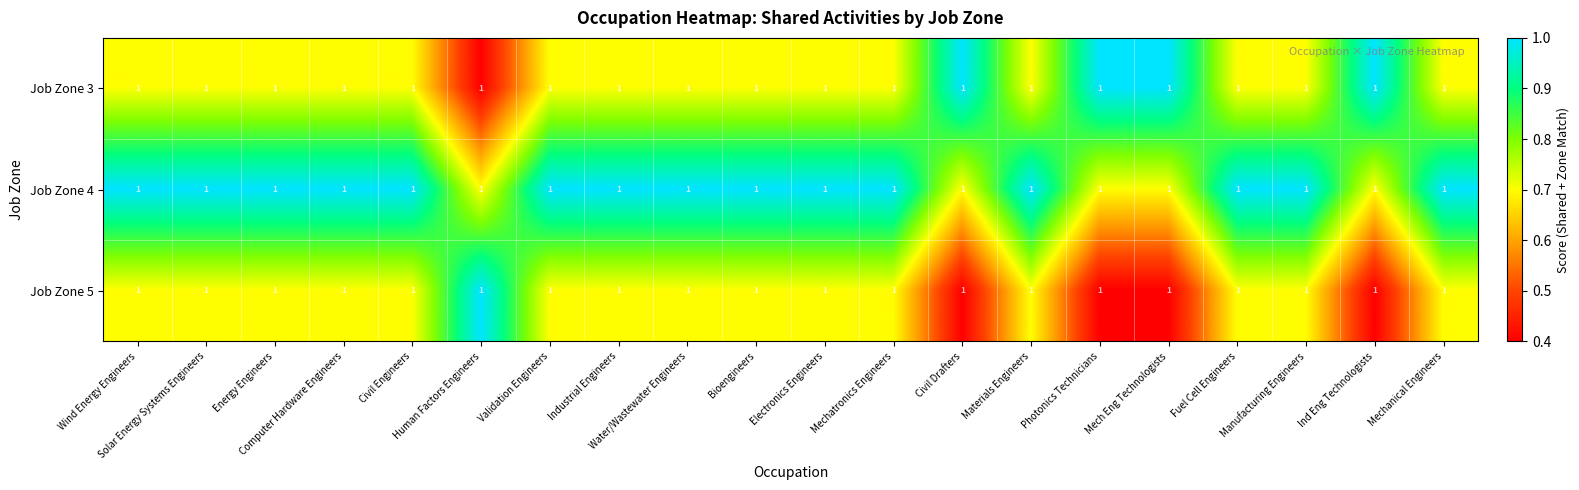

Reading left to right, what are all the values shown in this chart?

Job Zone 3: Wind Energy Engineers=1.0	Solar Energy Systems Engineers=1.0	Energy Engineers=1.0	Computer Hardware Engineers=1.0	Civil Engineers=1.0	Human Factors Engineers=1.0	Validation Engineers=1.0	Industrial Engineers=1.0	Water/Wastewater Engineers=1.0	Bioengineers=1.0	Electronics Engineers=1.0	Mechatronics Engineers=1.0	Civil Drafters=1.0	Materials Engineers=1.0	Photonics Technicians=1.0	Mech Eng Technologists=1.0	Fuel Cell Engineers=1.0	Manufacturing Engineers=1.0	Ind Eng Technologists=1.0	Mechanical Engineers=1.0
Job Zone 4: Wind Energy Engineers=1.0	Solar Energy Systems Engineers=1.0	Energy Engineers=1.0	Computer Hardware Engineers=1.0	Civil Engineers=1.0	Human Factors Engineers=1.0	Validation Engineers=1.0	Industrial Engineers=1.0	Water/Wastewater Engineers=1.0	Bioengineers=1.0	Electronics Engineers=1.0	Mechatronics Engineers=1.0	Civil Drafters=1.0	Materials Engineers=1.0	Photonics Technicians=1.0	Mech Eng Technologists=1.0	Fuel Cell Engineers=1.0	Manufacturing Engineers=1.0	Ind Eng Technologists=1.0	Mechanical Engineers=1.0
Job Zone 5: Wind Energy Engineers=1.0	Solar Energy Systems Engineers=1.0	Energy Engineers=1.0	Computer Hardware Engineers=1.0	Civil Engineers=1.0	Human Factors Engineers=1.0	Validation Engineers=1.0	Industrial Engineers=1.0	Water/Wastewater Engineers=1.0	Bioengineers=1.0	Electronics Engineers=1.0	Mechatronics Engineers=1.0	Civil Drafters=1.0	Materials Engineers=1.0	Photonics Technicians=1.0	Mech Eng Technologists=1.0	Fuel Cell Engineers=1.0	Manufacturing Engineers=1.0	Ind Eng Technologists=1.0	Mechanical Engineers=1.0